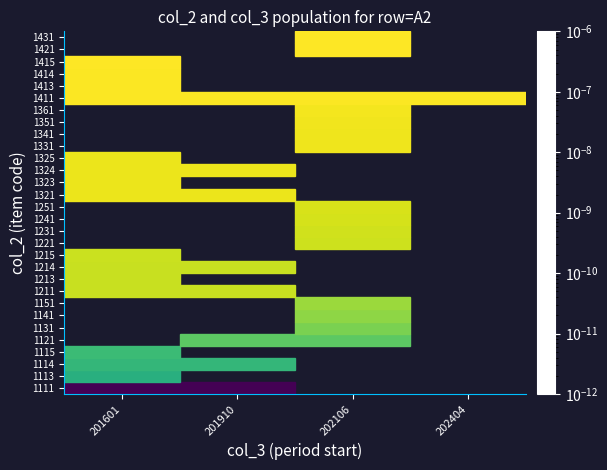

How many data points does each series have?

4